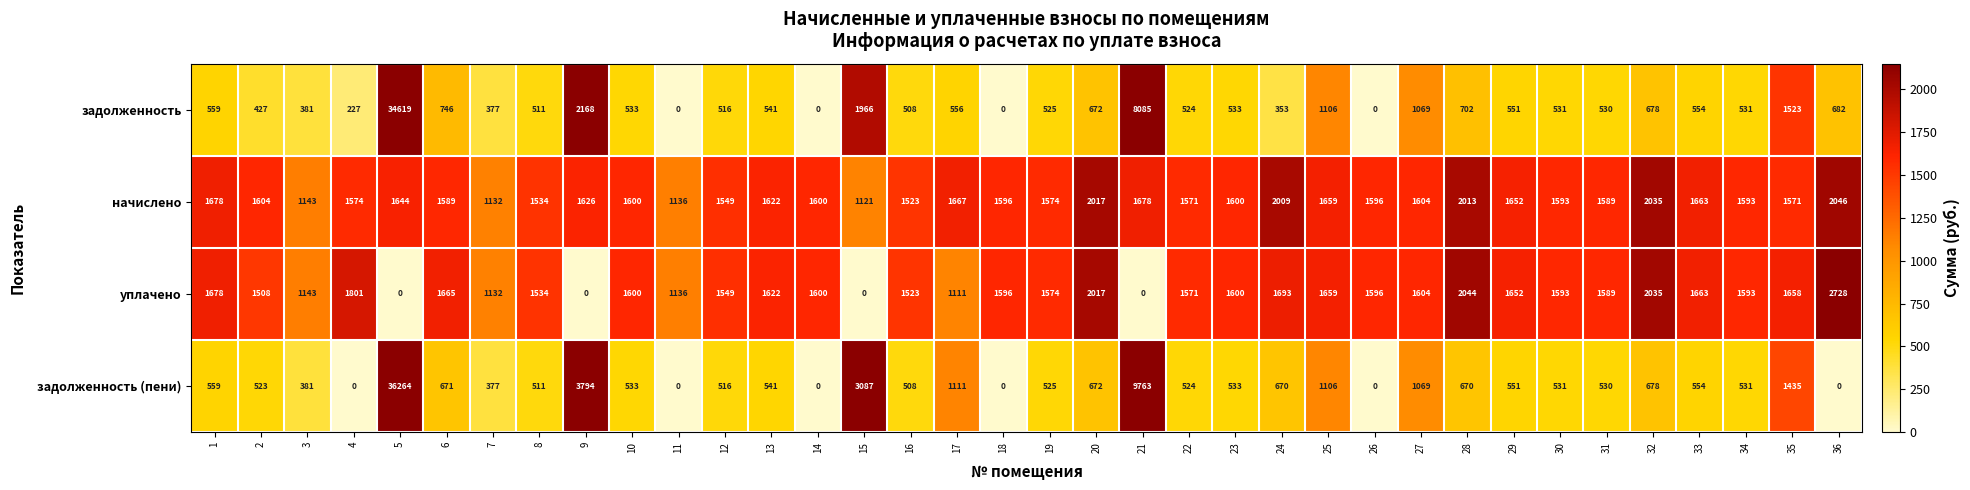

What value does the задолженность (пени) series have at 10, to the nearest 10?

530